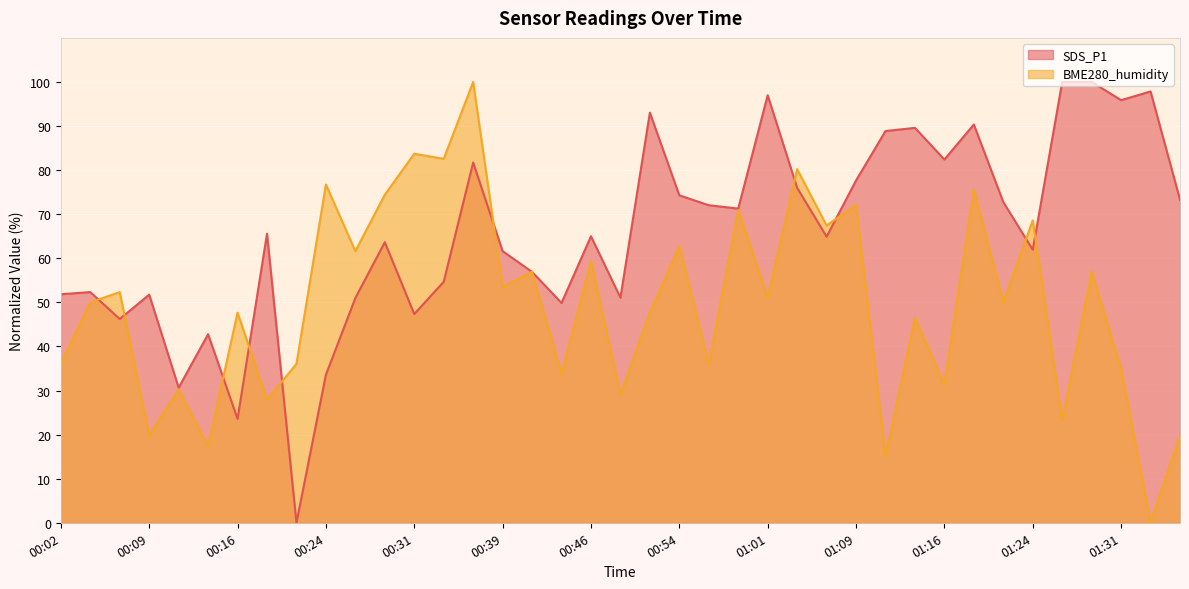

How many interior local valleys does the SDS_P1 series have?

12